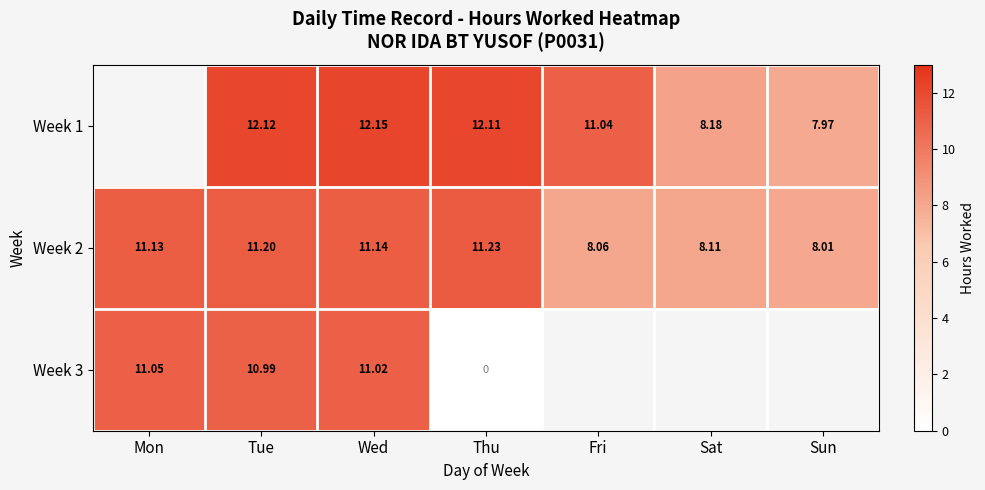

Where does the Week 2 series first go above 11?

Mon